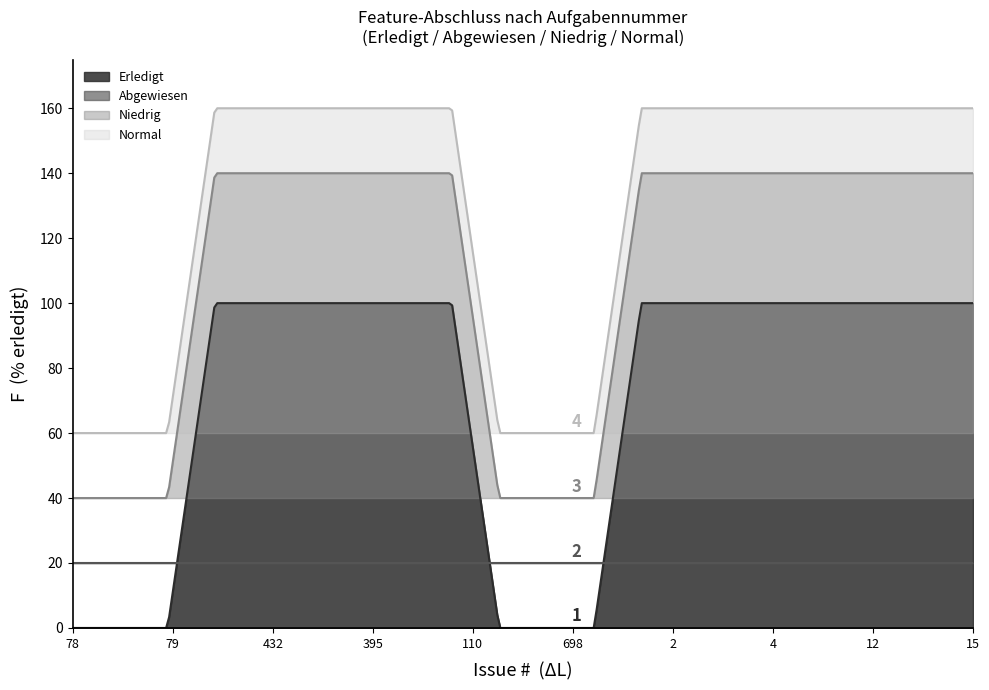

What is the sum of all Erledigt values?

21295.3